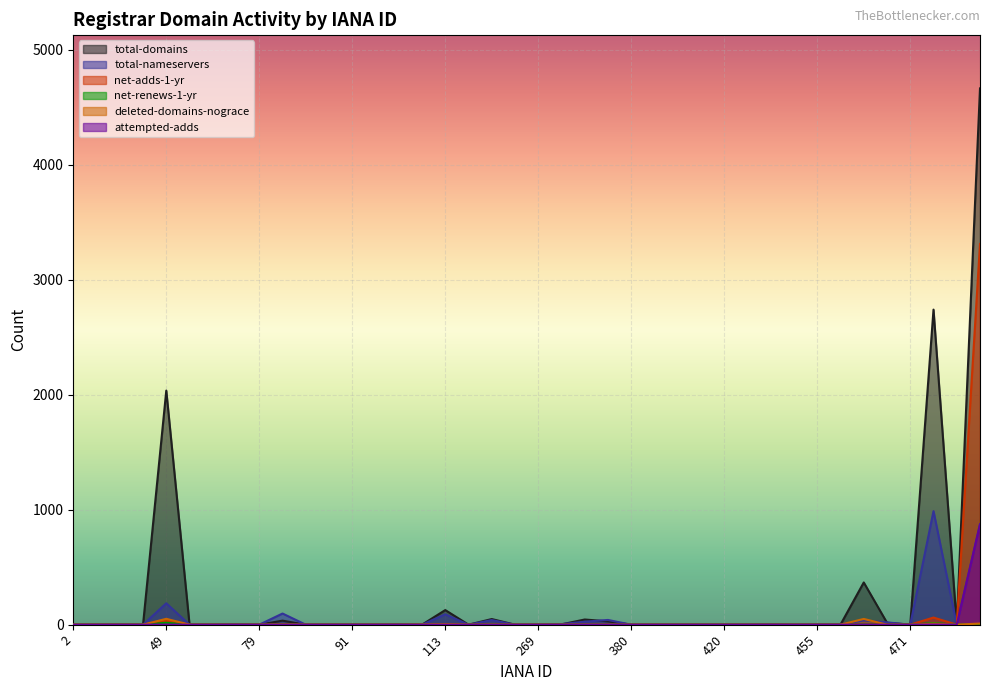

List the series in order of their peak value, highest first.

total-domains, net-adds-1-yr, total-nameservers, attempted-adds, deleted-domains-nograce, net-renews-1-yr